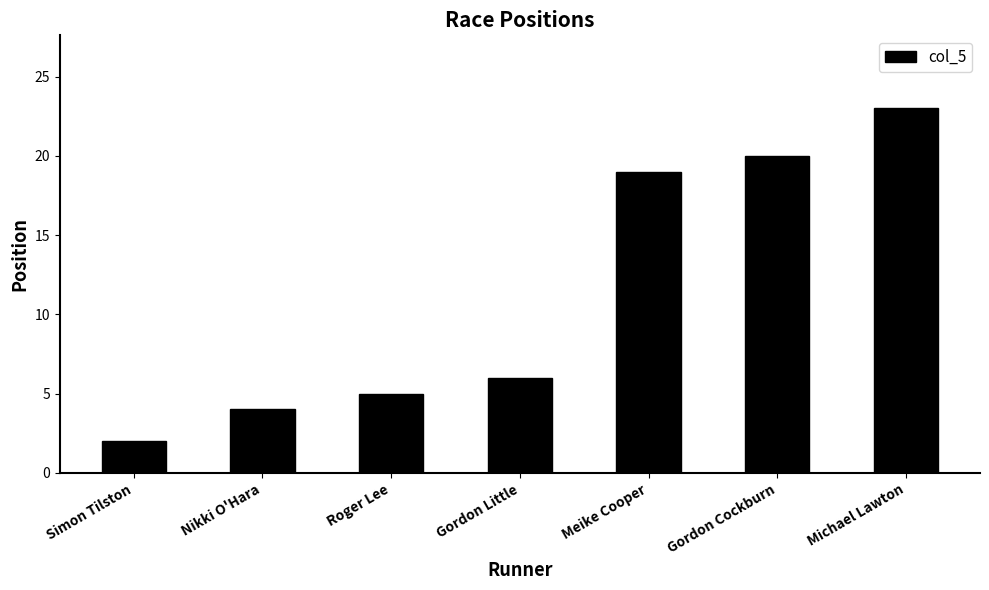

What is the label of the 4th bar from the right?

Gordon Little